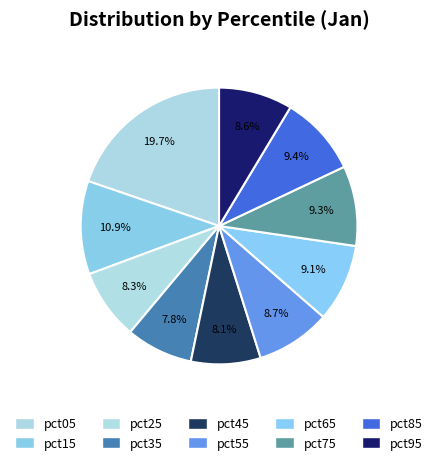

To the nearest percent, what percentage of the pie is pct15?

11%